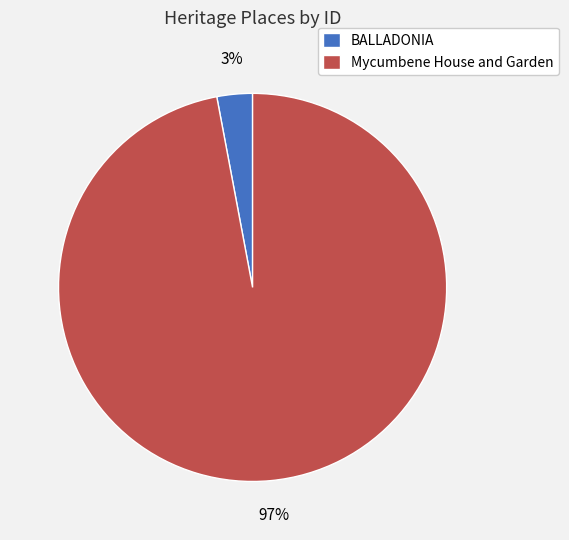

How many segments does this pie chart have?

2